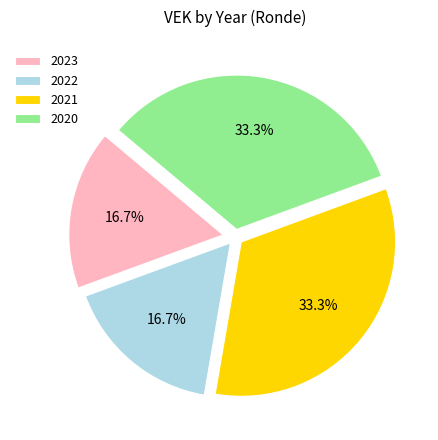

Approximately how many times larger is the value at 2023 compared to 2021?

0.5